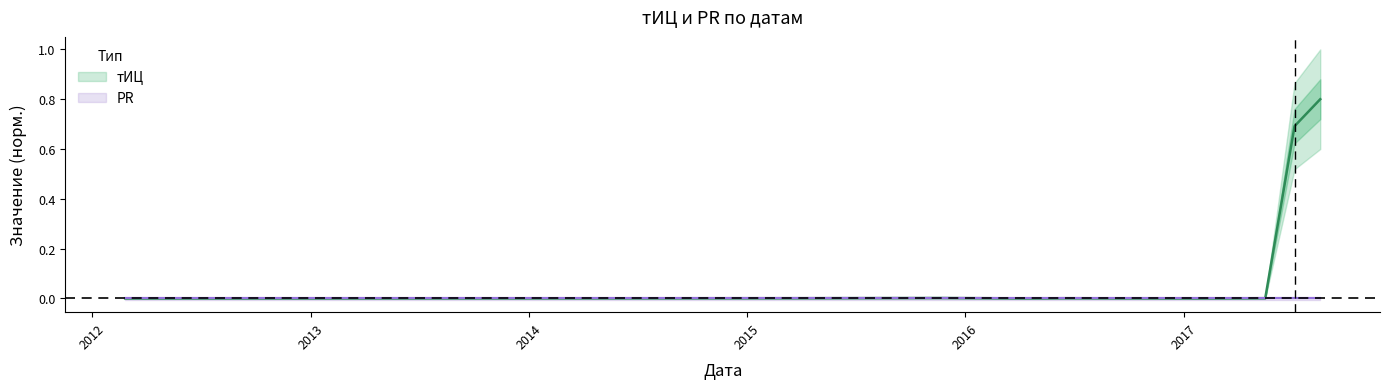

List the labels in order of value, smallest first.

2012-02-26, 2016-04-25, 2017-01-19, 2015-03-16, 2016-06-13, 2017-05-17, 2015-11-23, 2017-07-05, 2017-08-17